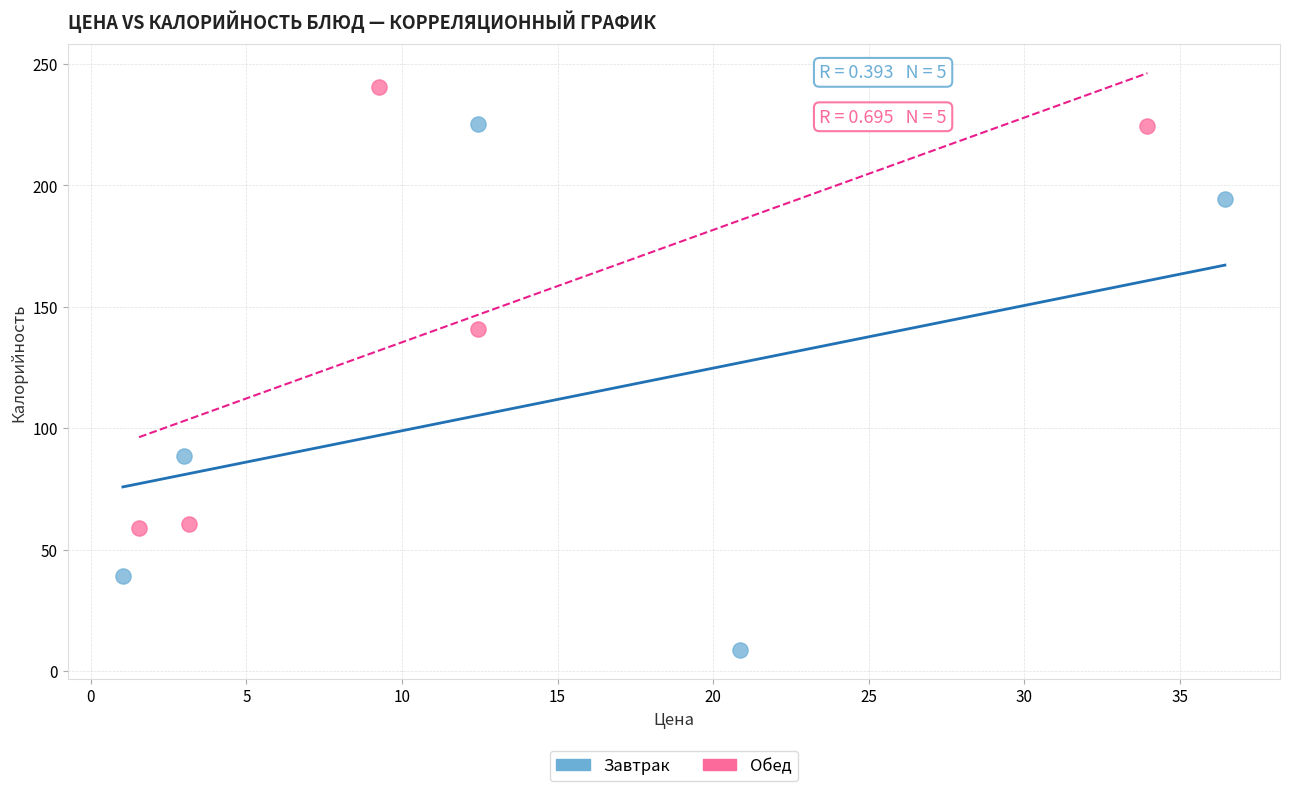

Which series has the widest spread of Y values?

Завтрак